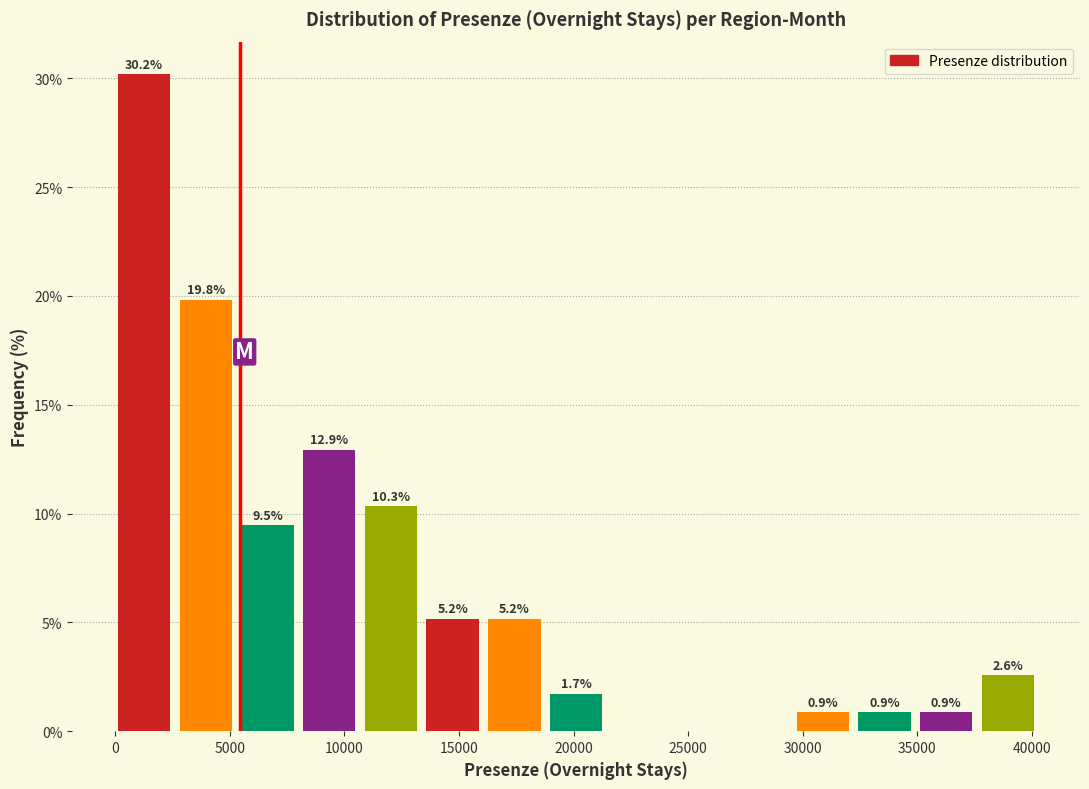

Which range on the x-axis has the tallest bar?

0 to 3000